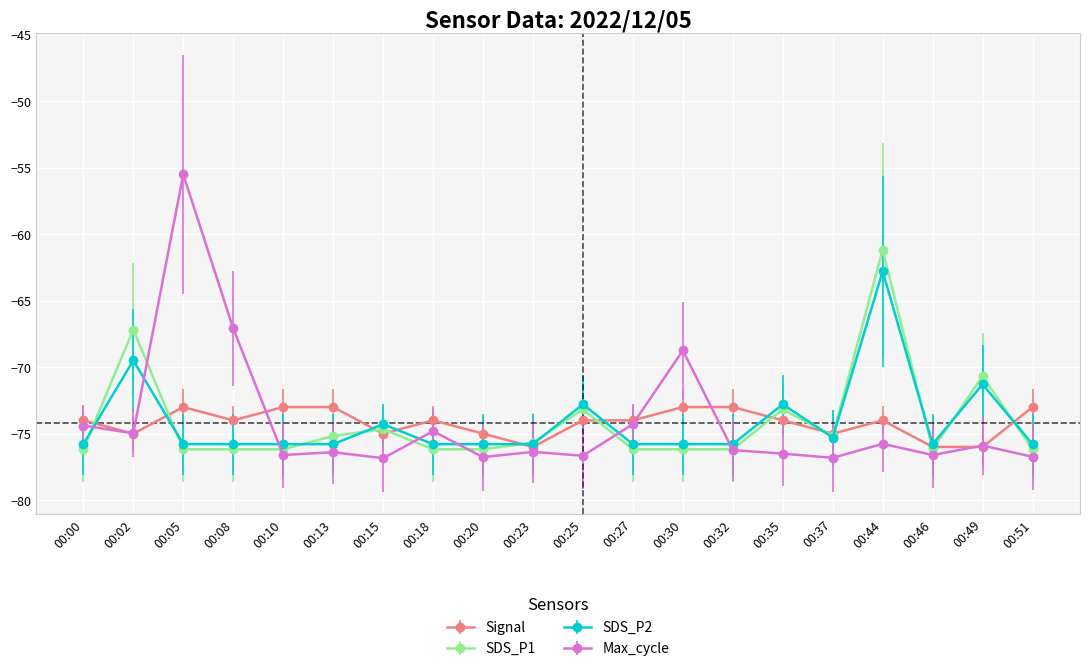

Which series has the widest spread of values?

Max_cycle